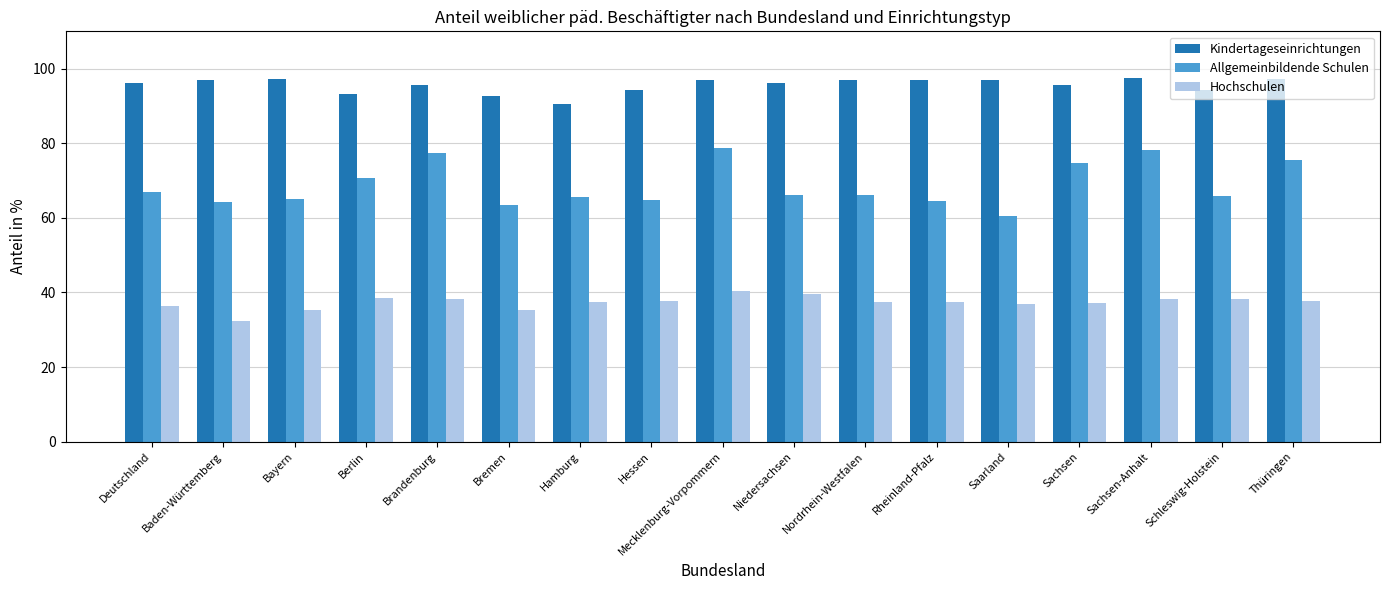

What is the smallest value displayed?

32.2